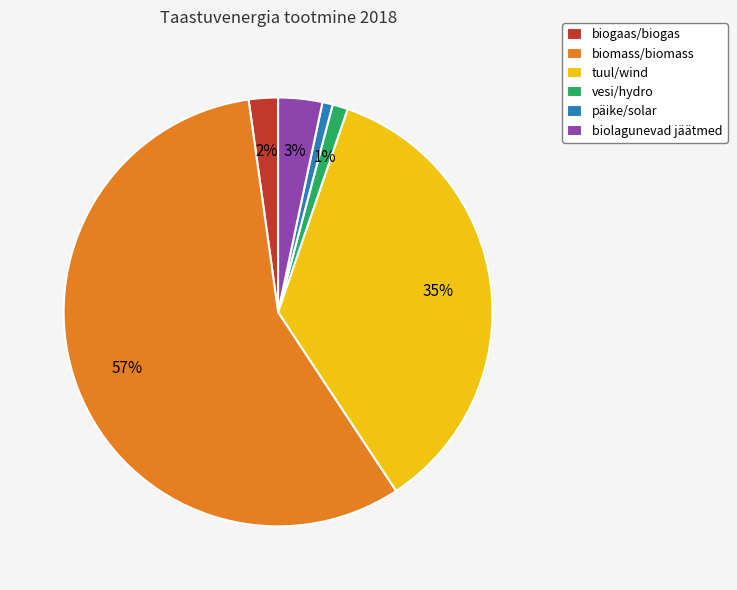

Is there a majority slice in this chart?

Yes